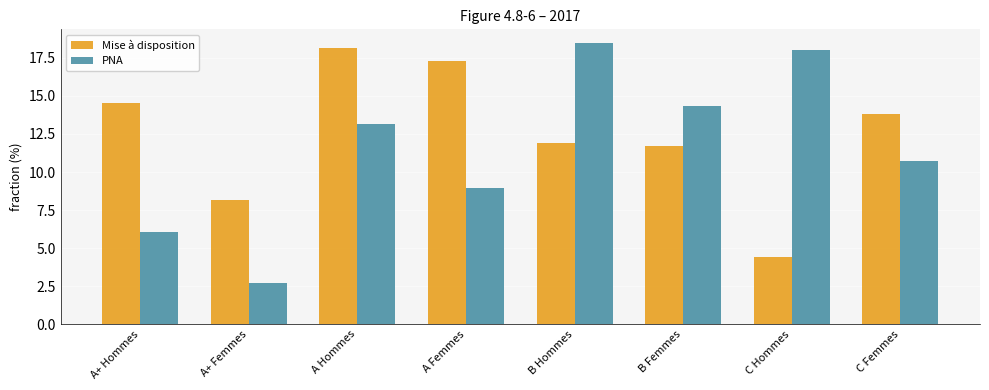

At which label is PNA closest to 10?

C Femmes